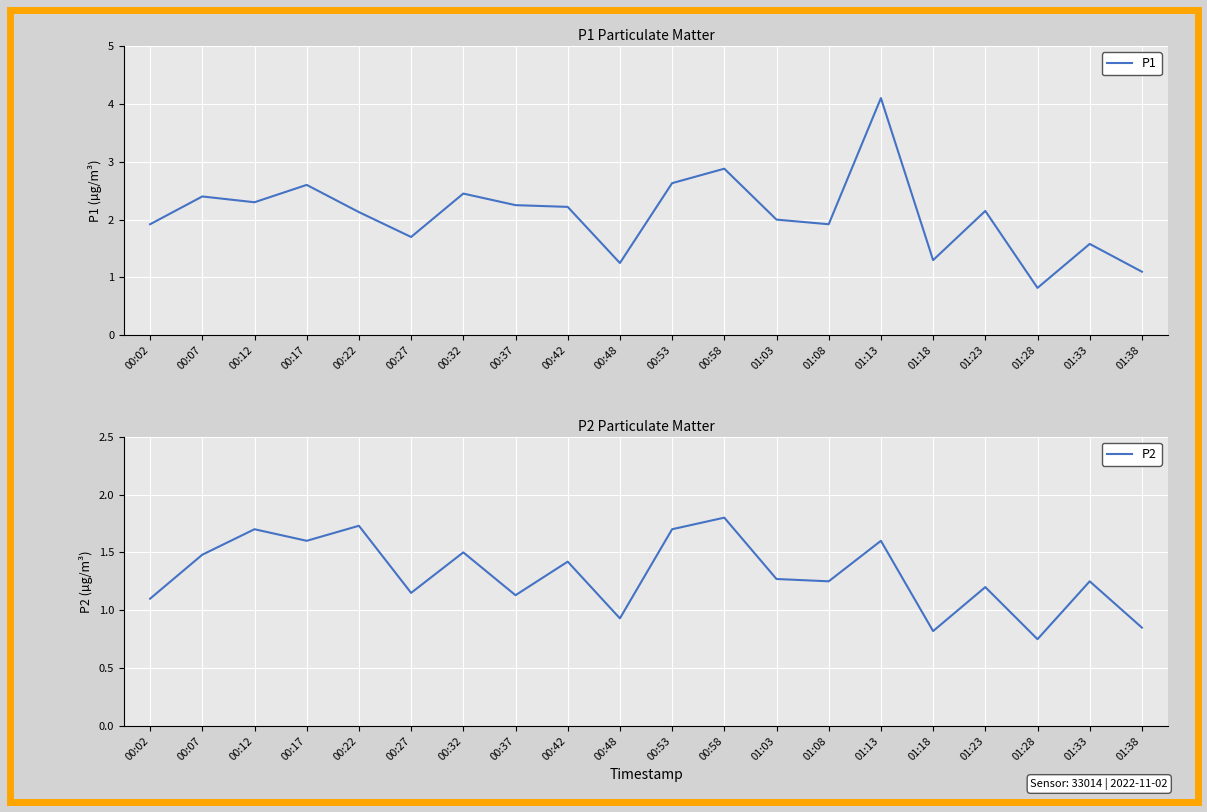

Which category has the lowest value in the P1 series?

01:28